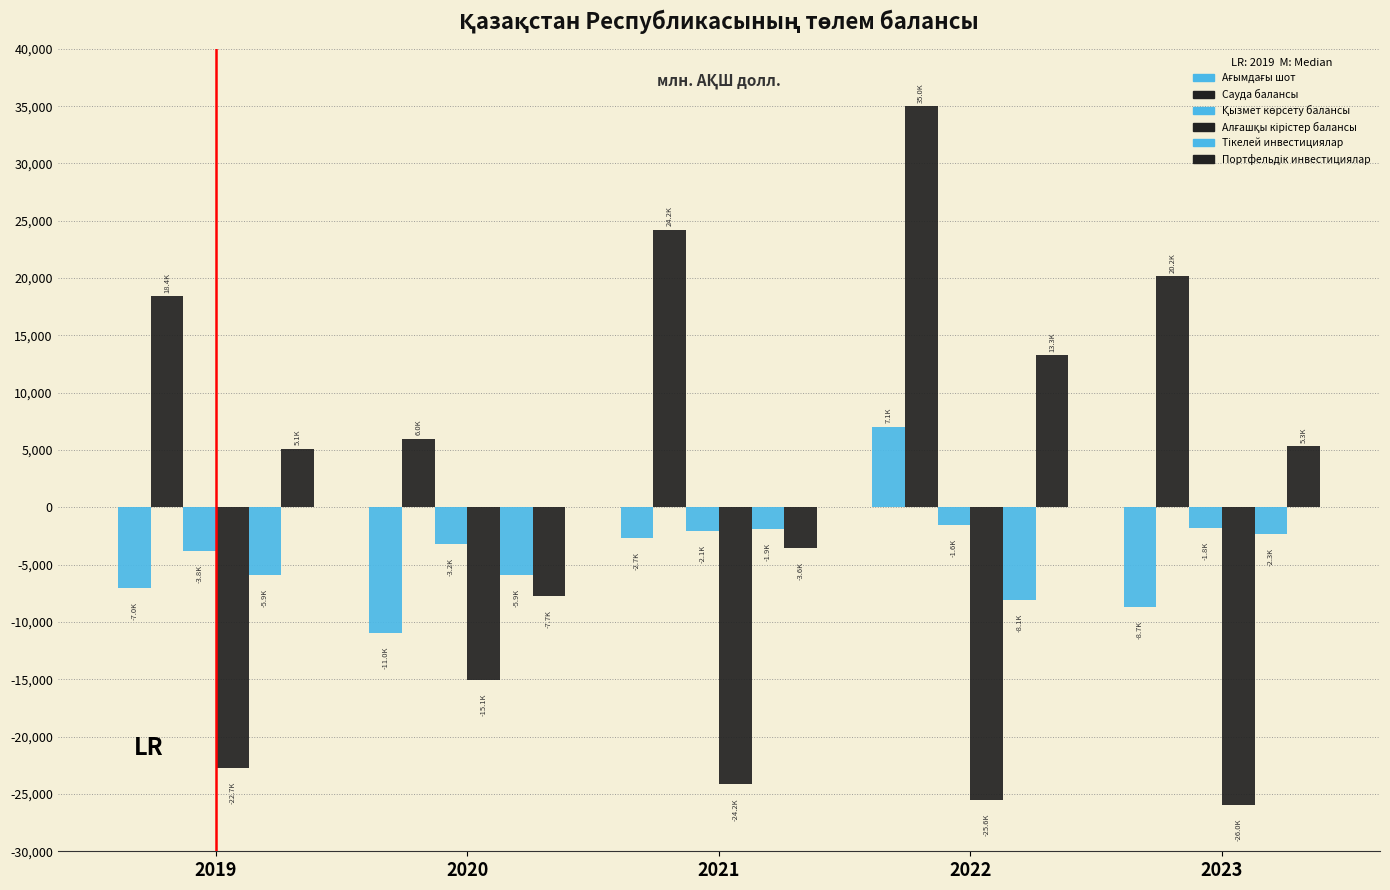

How many distinct data groups are displayed?

6